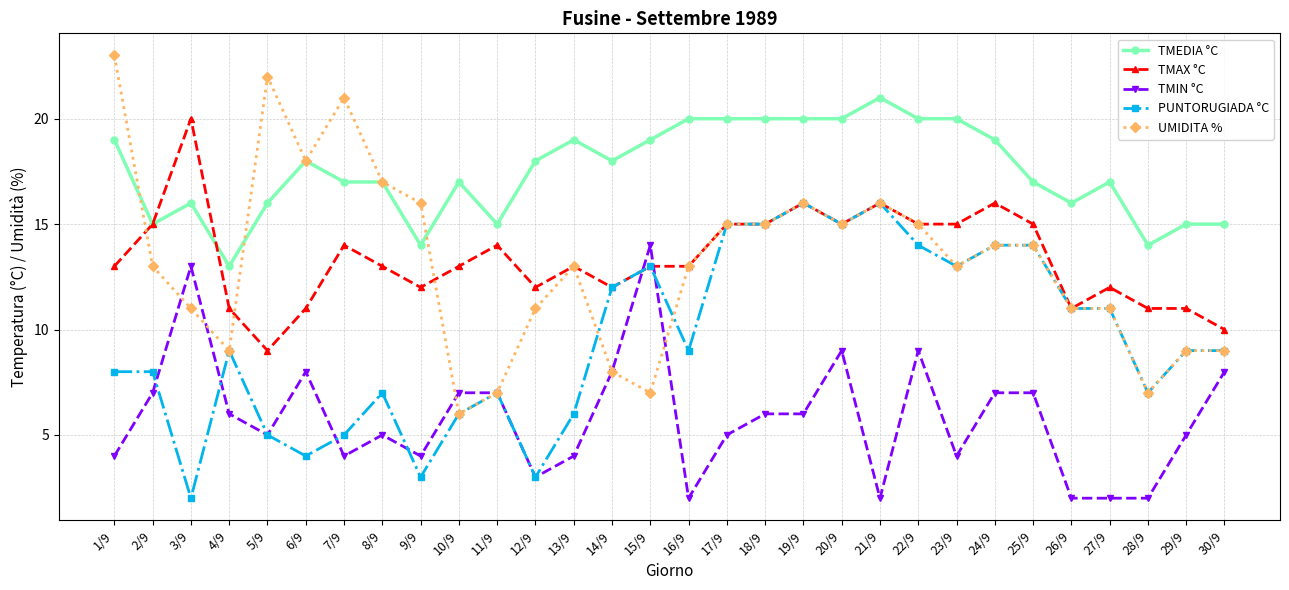

Which series has the widest spread of values?

UMIDITA %